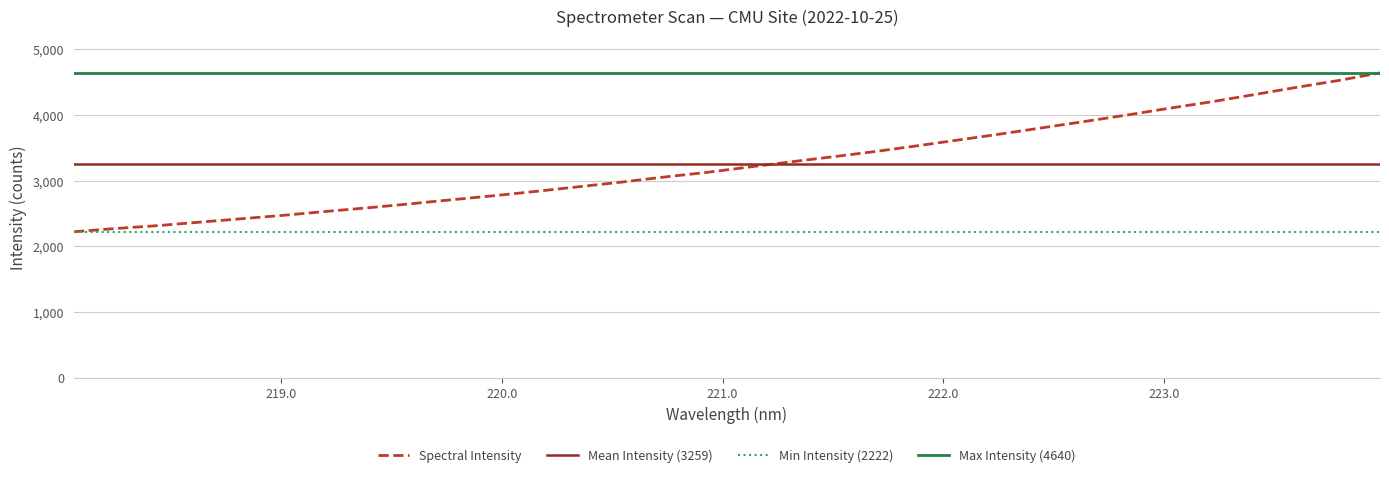

Rank the categories by value from lowest to highest.

218.0596, 218.2508, 218.442, 218.6332, 218.8244, 219.0156, 219.2067, 219.3979, 219.589, 219.7801, 219.9712, 220.1623, 220.3533, 220.5444, 220.7354, 220.9264, 221.1174, 221.3083, 221.4993, 221.6902, 221.8812, 222.0721, 222.263, 222.4538, 222.6447, 222.8355, 223.0264, 223.2172, 223.408, 223.5987, 223.7895, 223.9802